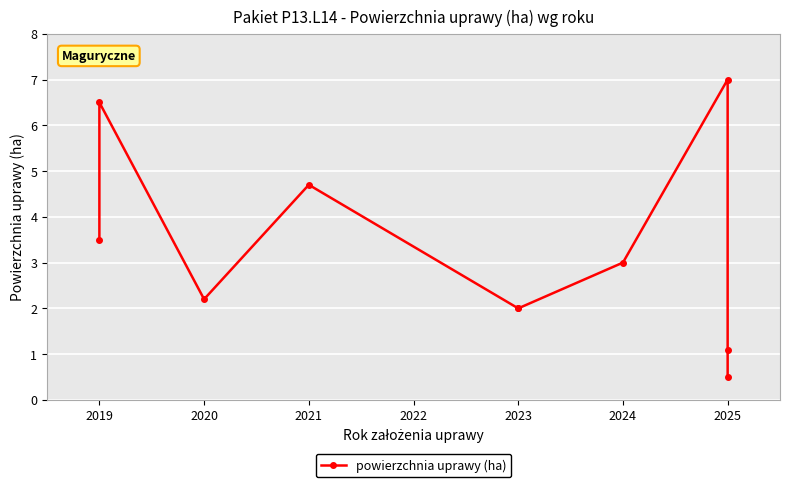

Is it true that the value at 2025 is 10.1?

False